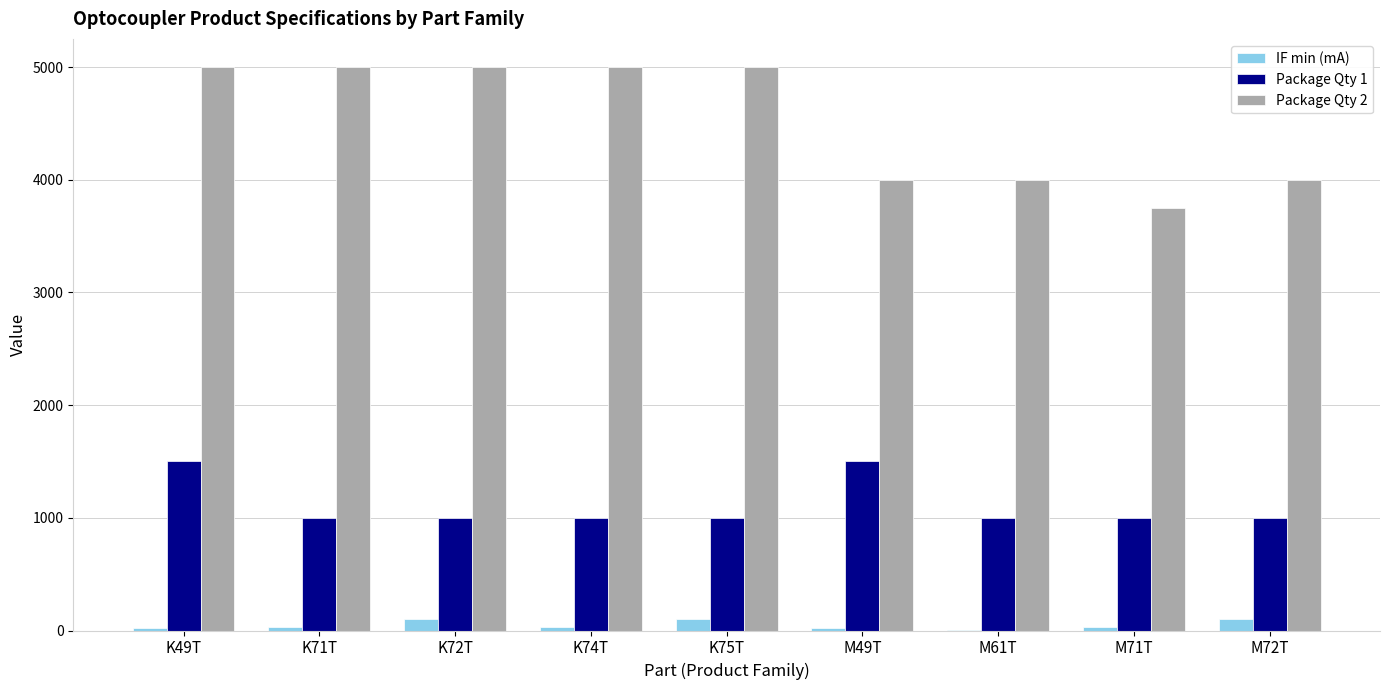

How many values in the Package Qty 1 series exceed 1000?

2